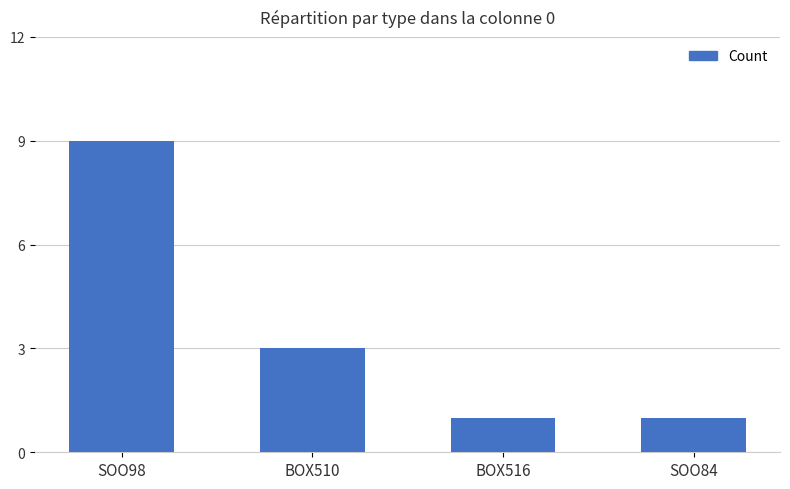

What is the ratio of the value at SOO98 to the value at SOO84?

9.0